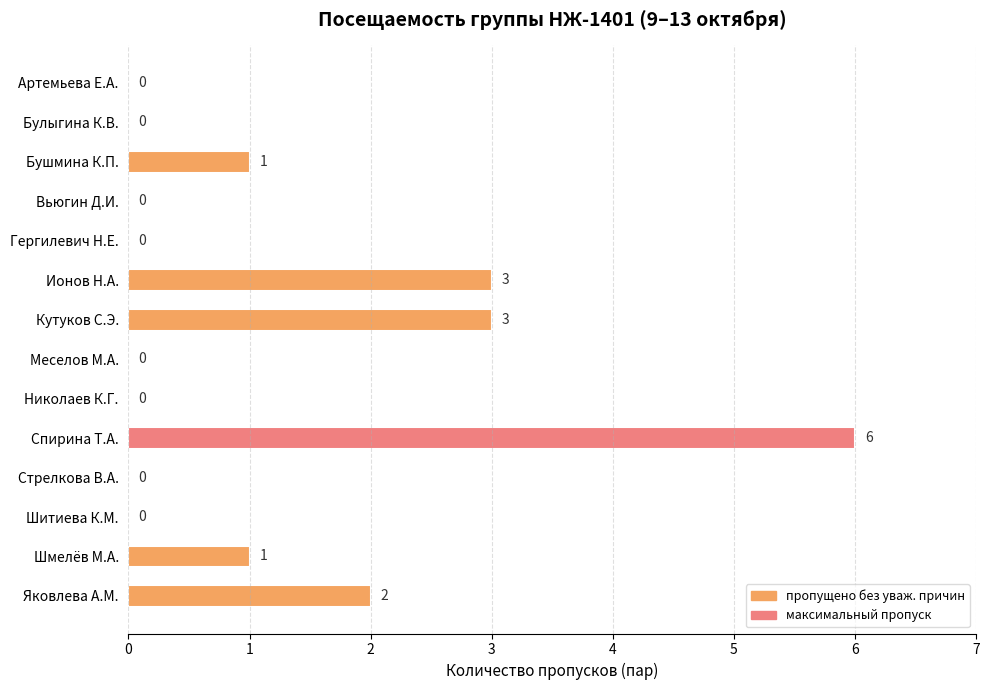

True or false: the data shows -2 at Булыгина К.В..

False